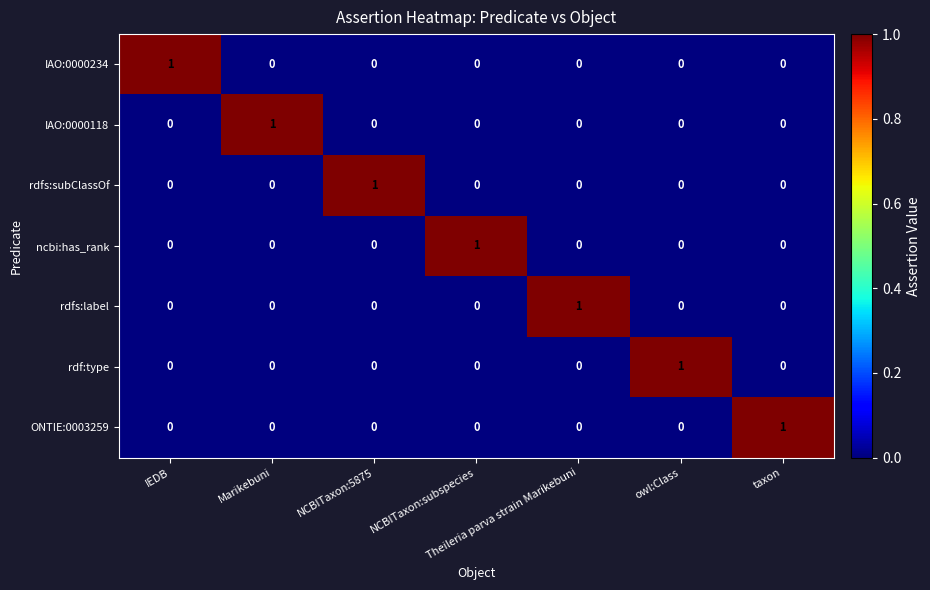

What is the maximum value shown in the chart?

1